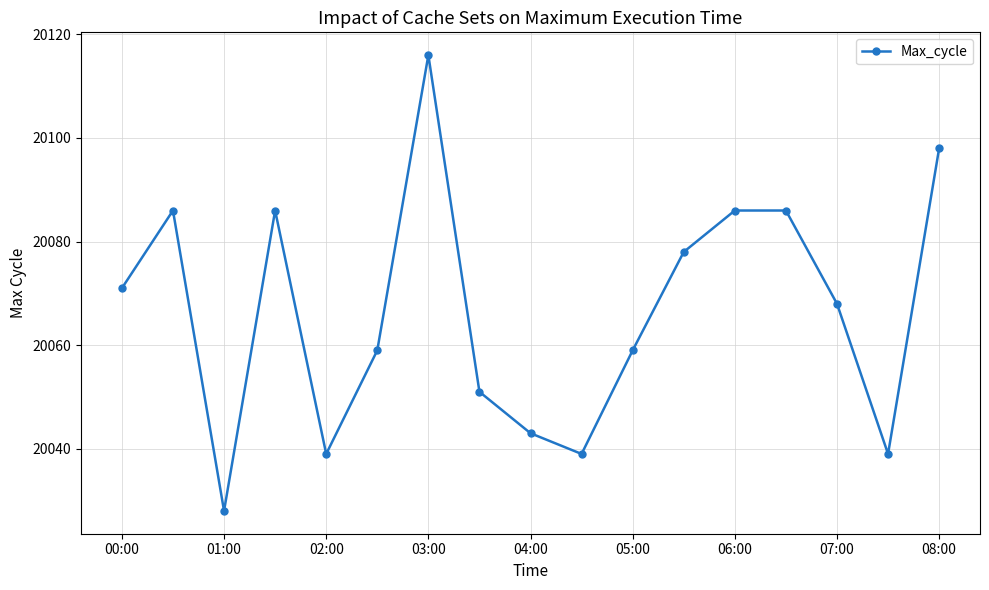

What is the sum of all values?

341132